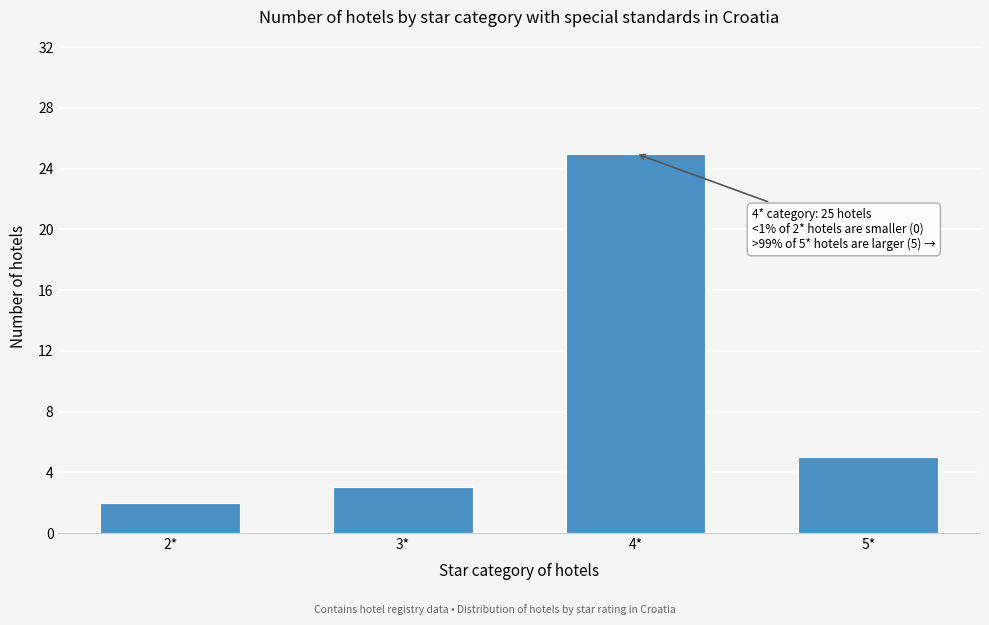

Reading left to right, extract all data points from this chart.

2*=2	3*=3	4*=25	5*=5